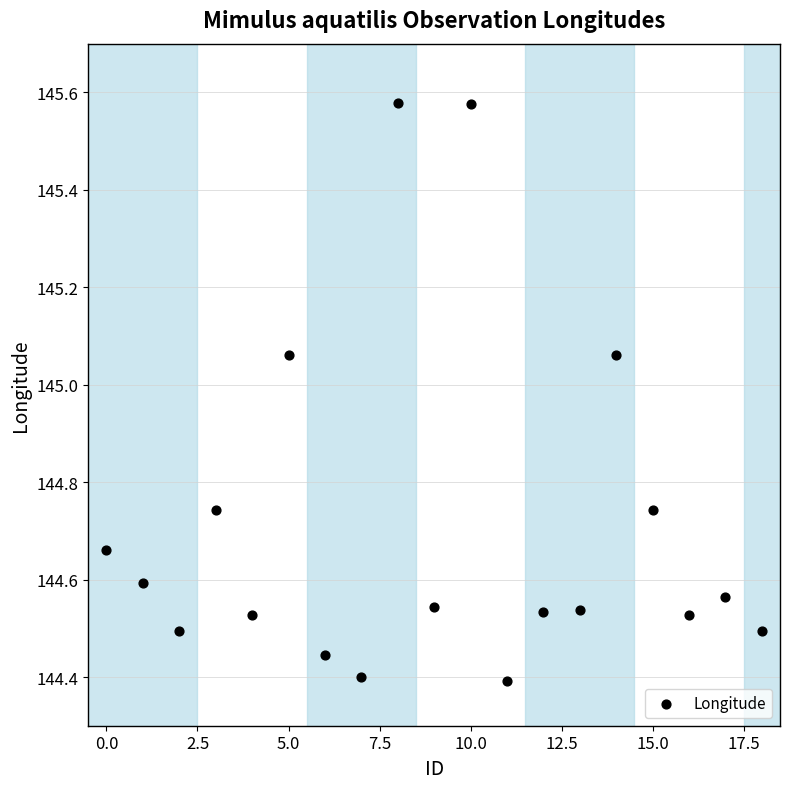

What is the range of Y values (max minus min)?

1.2